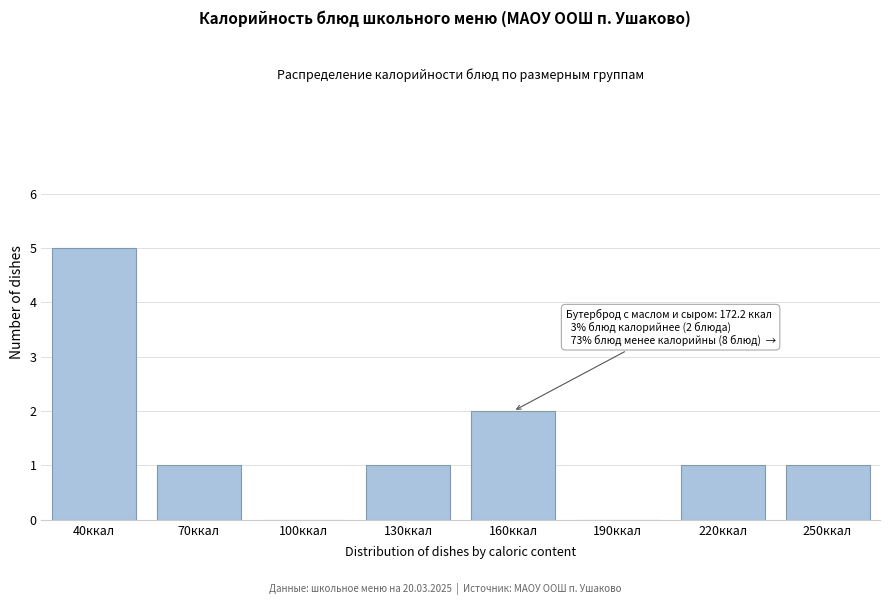

Reading left to right, transcribe all the data shown in this chart.

40ккал=5	70ккал=1	100ккал=0	130ккал=1	160ккал=2	190ккал=0	220ккал=1	250ккал=1